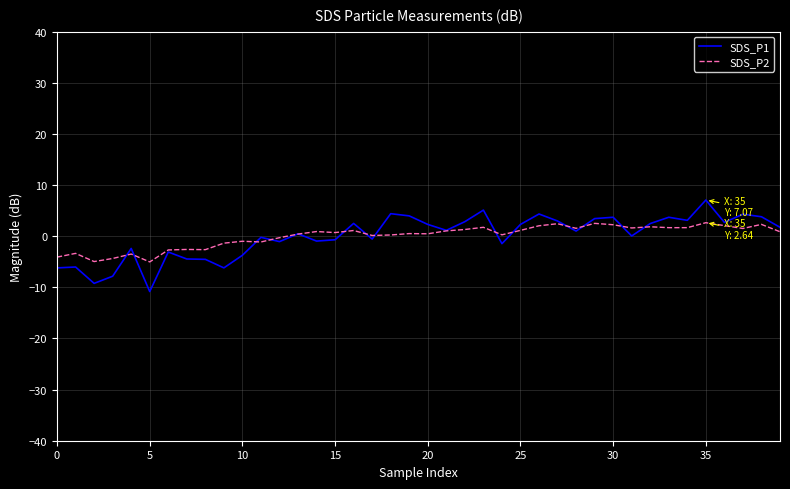

What is the maximum value for SDS_P1?

7.1